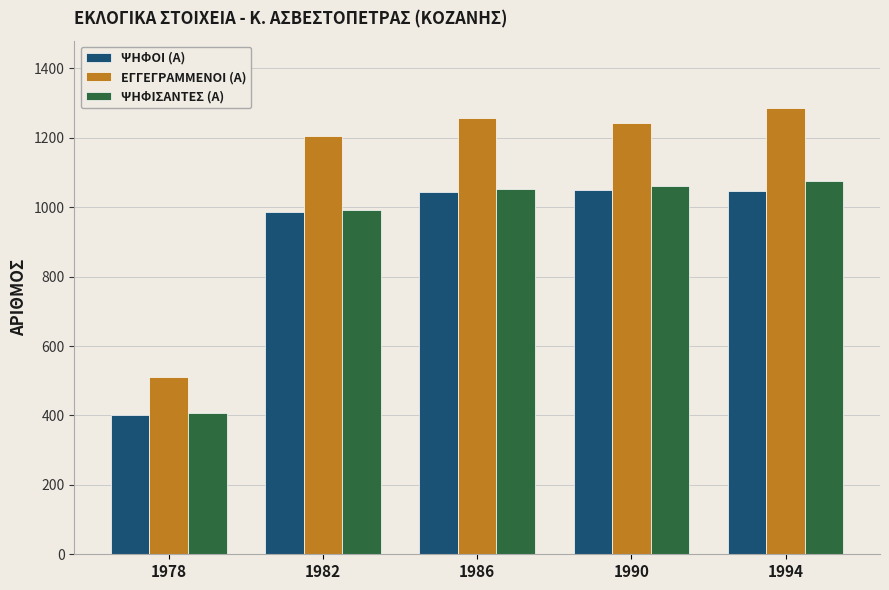

What is the spread (max minus min) of values at 1978?

108